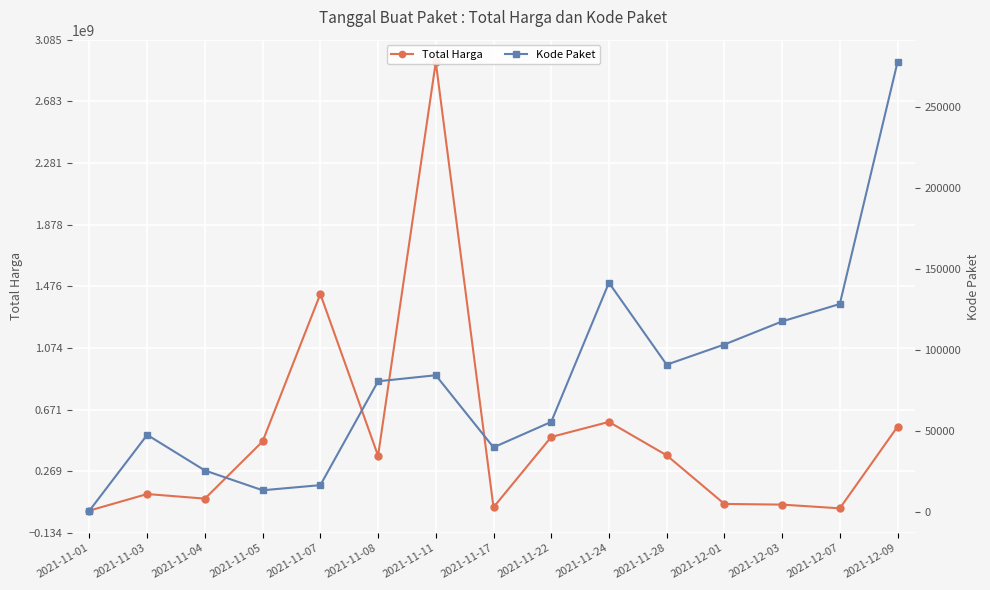

At which category does Kode Paket reach its first local valley?

2021-11-05